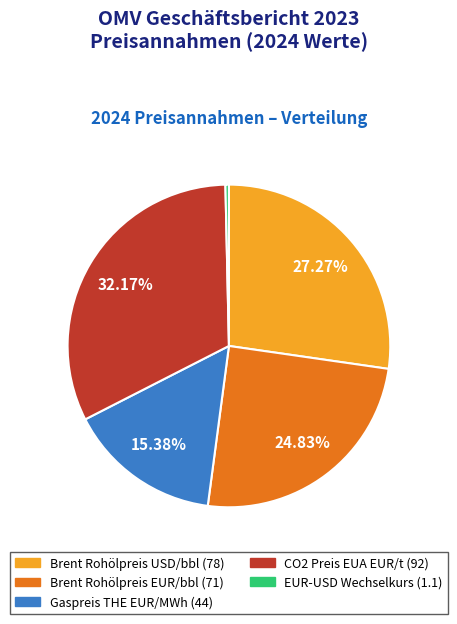

How many slices are in this pie chart?

5